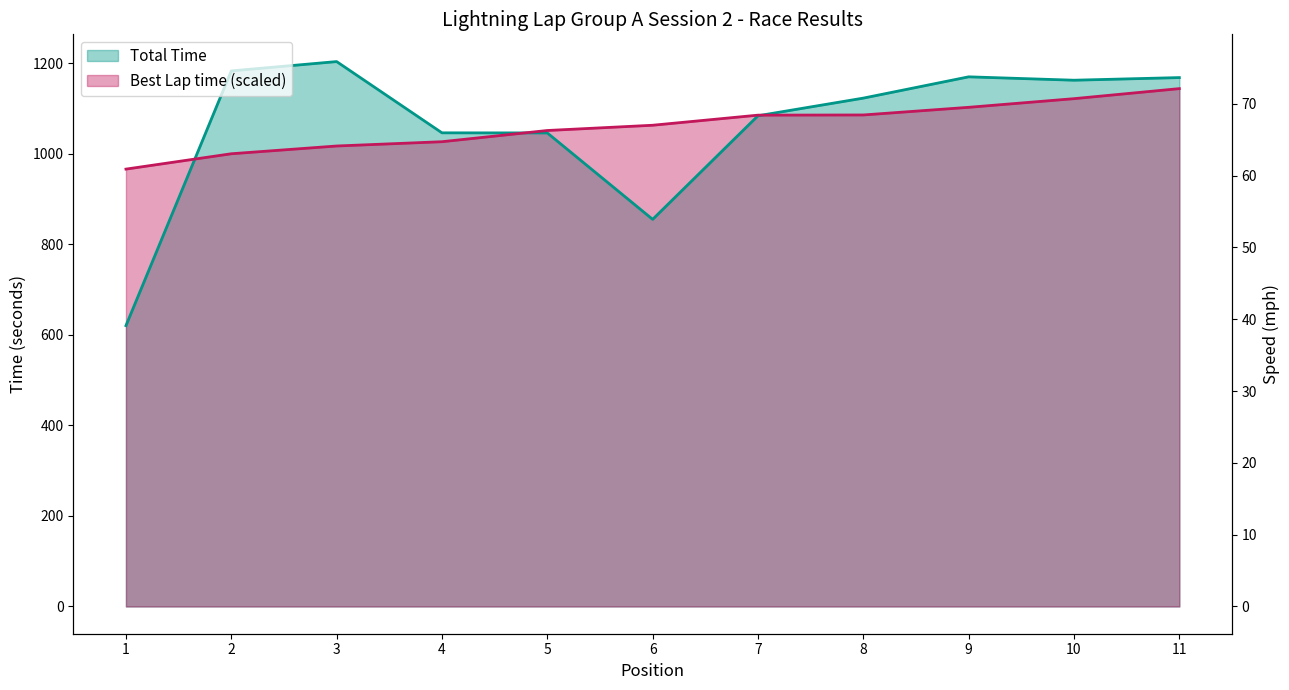

Reading left to right, transcribe all the data shown in this chart.

Total Time: 1=620.6	2=1183.4	3=1204.0	4=1046.6	5=1046.3	6=855.4	7=1084.3	8=1123.3	9=1170.3	10=1162.8	11=1168.6
Best Lap time (scaled): 1=966.4	2=1000.3	3=1017.5	4=1026.9	5=1051.7	6=1063.3	7=1085.6	8=1086.1	9=1103.0	10=1122.1	11=1144.3